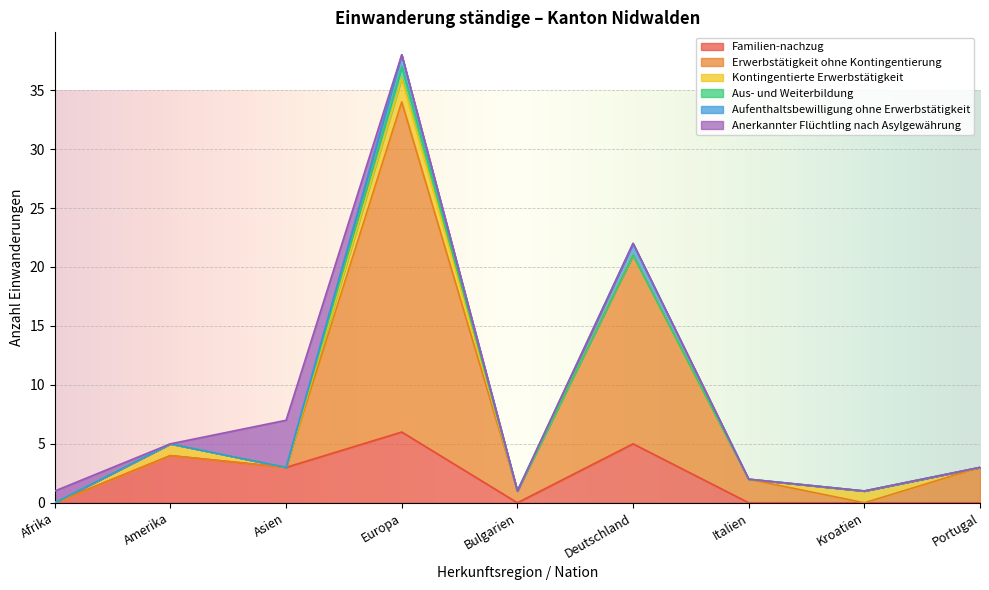

Rank the series by their maximum value, from highest to lowest.

Erwerbstätigkeit ohne Kontingentierung, Familien-nachzug, Anerkannter Flüchtling nach Asylgewährung, Kontingentierte Erwerbstätigkeit, Aus- und Weiterbildung, Aufenthaltsbewilligung ohne Erwerbstätigkeit